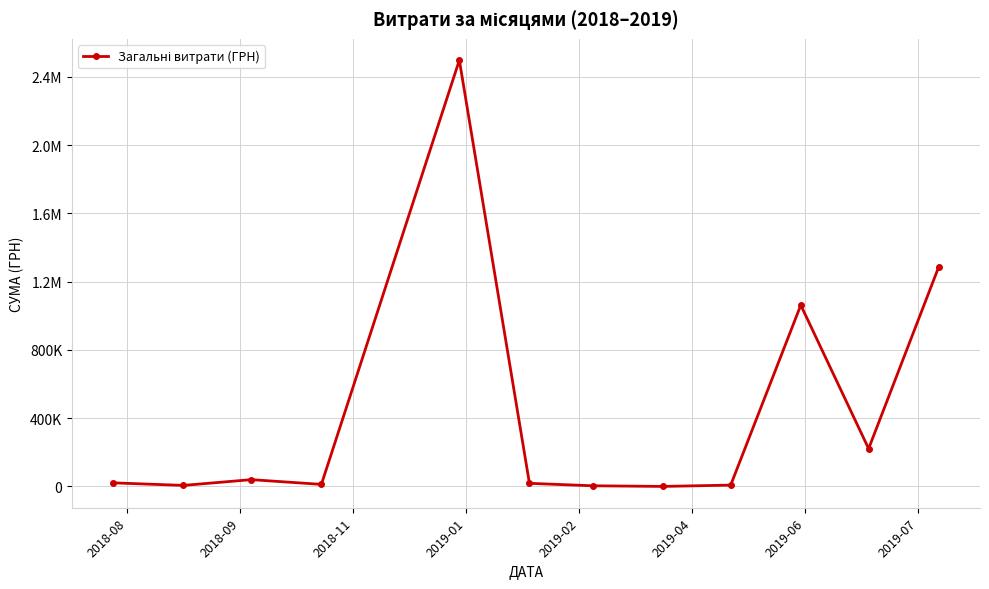

Is this an area chart (filled region under the line)?

No